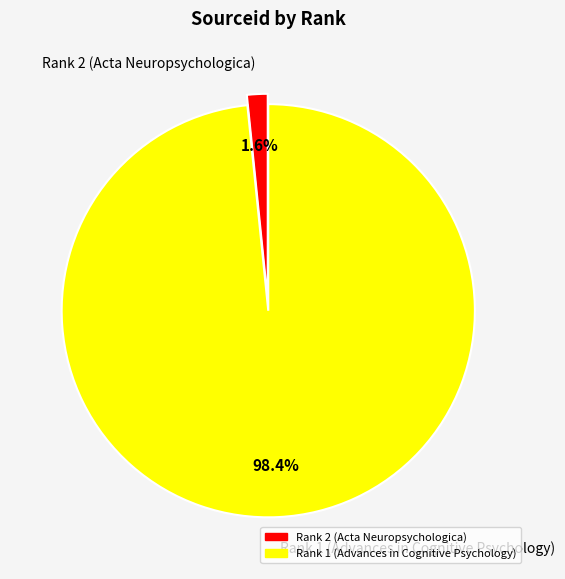

To the nearest percent, what is the difference between the largest and smallest slice percentages?

97%